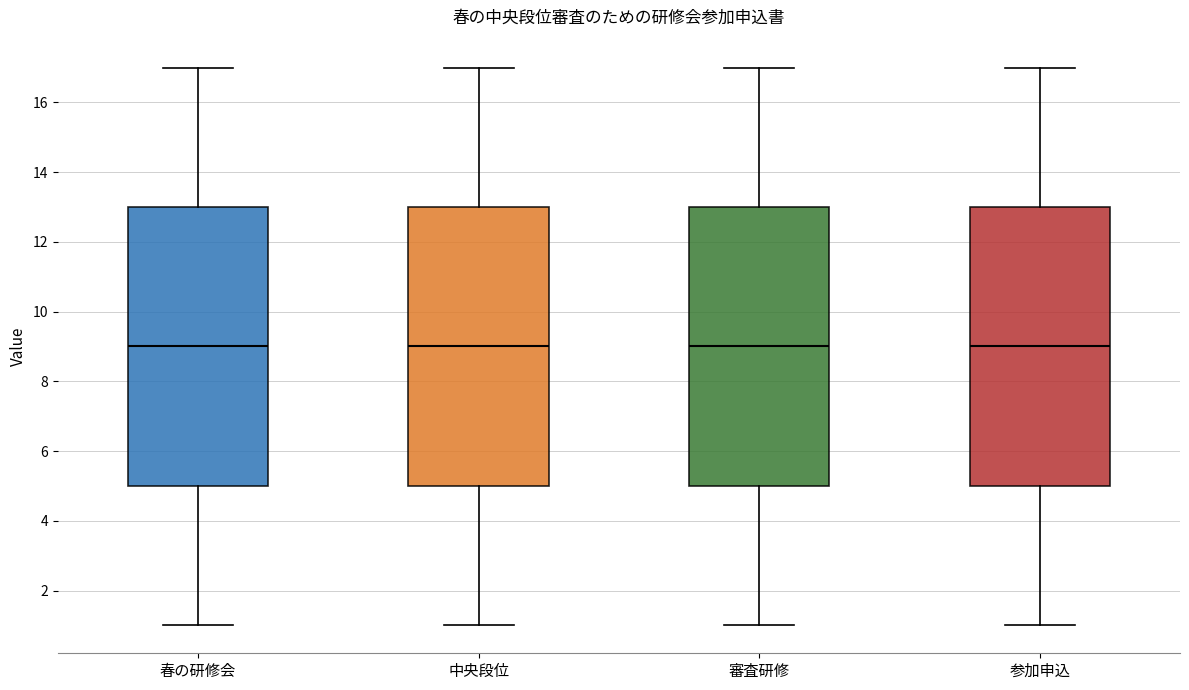

Reading left to right, read every box against the y-axis: the position of its median line, the range the box covers, and the ends of its whiskers. The values are not printed on the chart, so give them approximately, as read against the axis.

春の研修会: median 9, box 5 to 13, whiskers 1 to 17
中央段位: median 9, box 5 to 13, whiskers 1 to 17
審査研修: median 9, box 5 to 13, whiskers 1 to 17
参加申込: median 9, box 5 to 13, whiskers 1 to 17